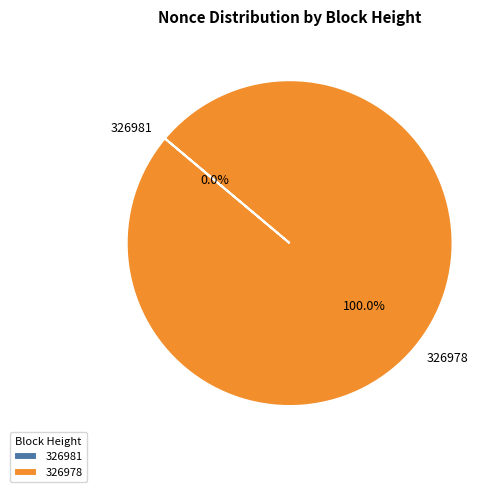

What is the smallest slice in the pie chart?

326981